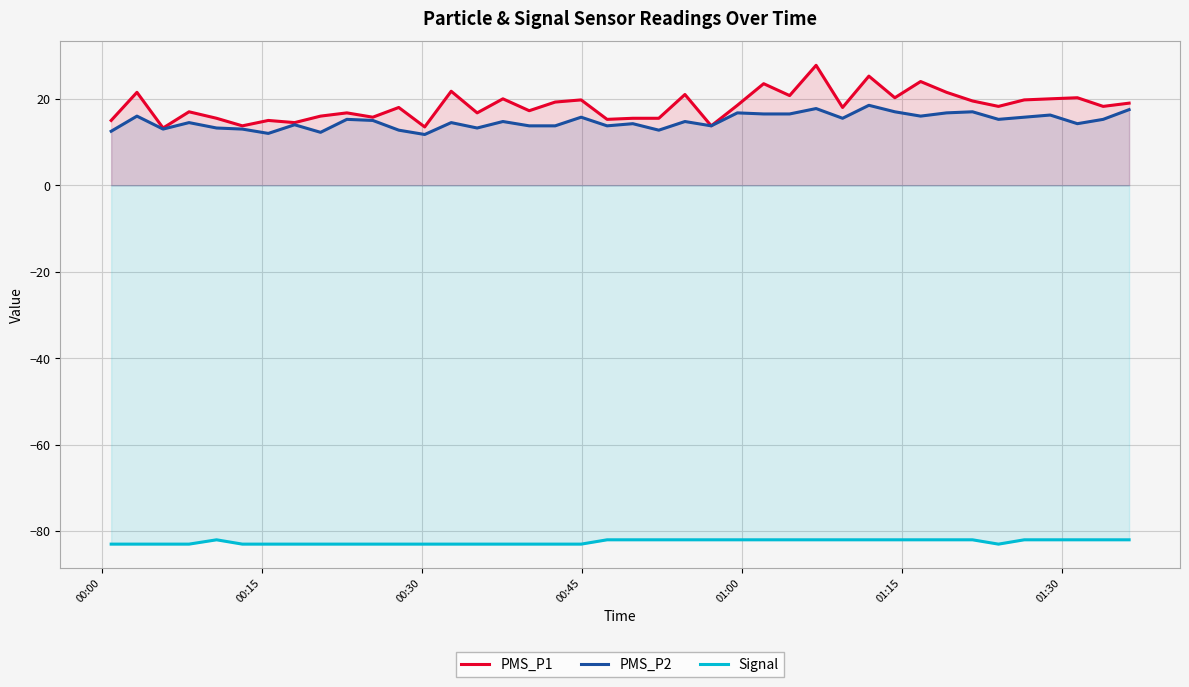

What are all the series names shown in the legend?

PMS_P1, PMS_P2, Signal